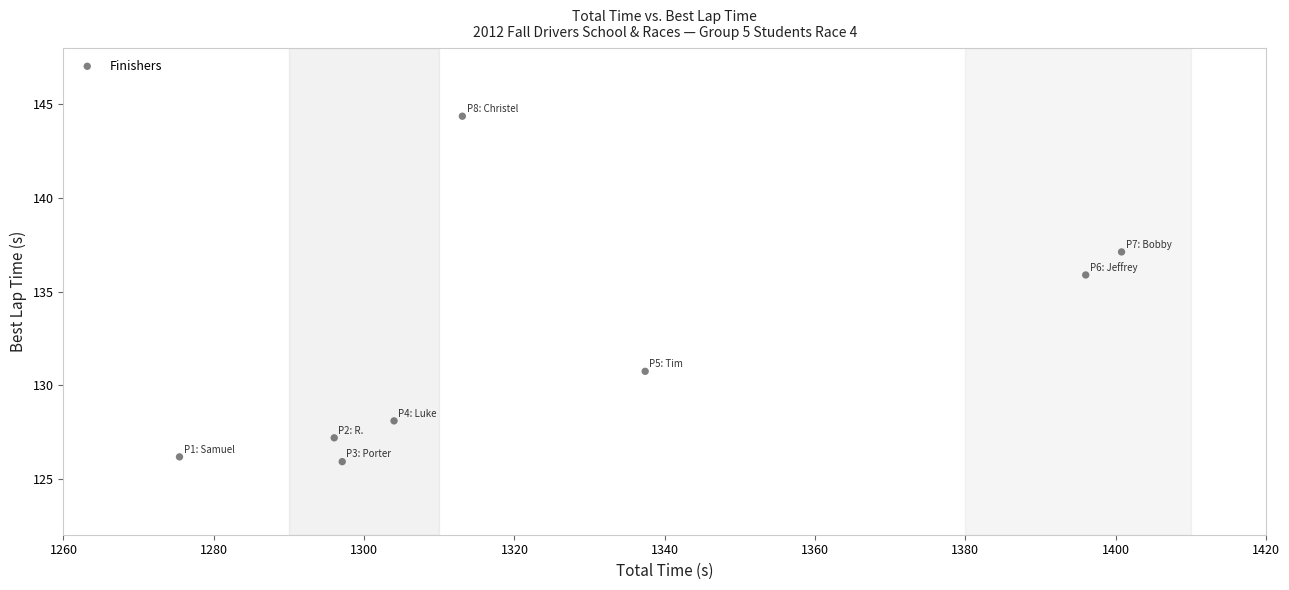

What is the average X value?

1327.5